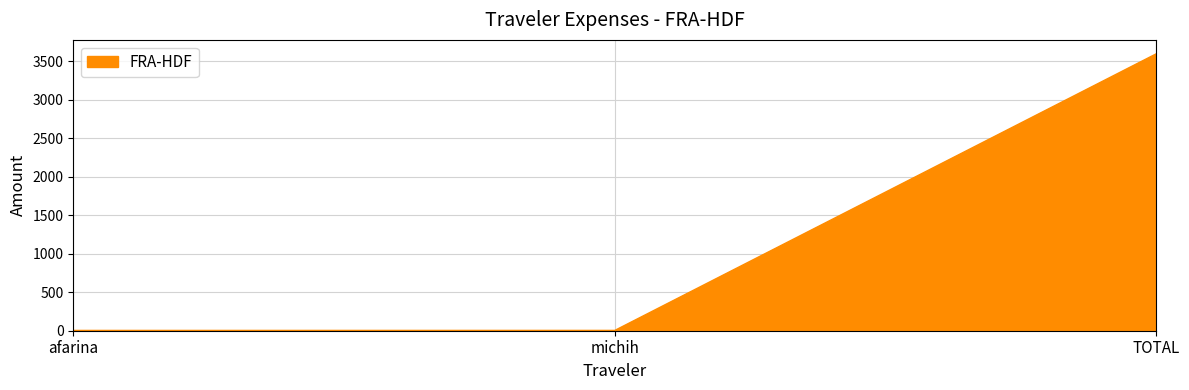

What is the smallest value displayed?

3.8